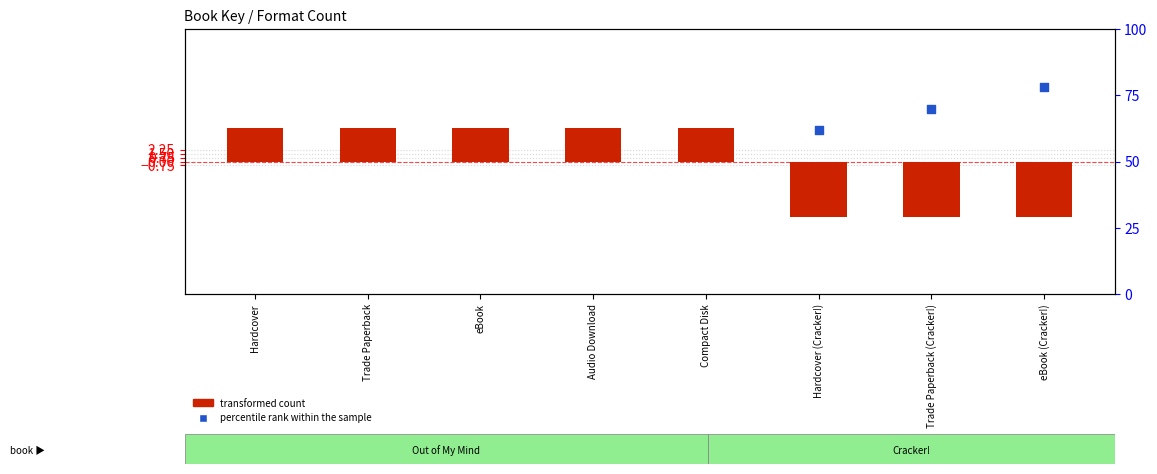

Which series reaches the maximum Y coordinate?

percentile rank within the sample